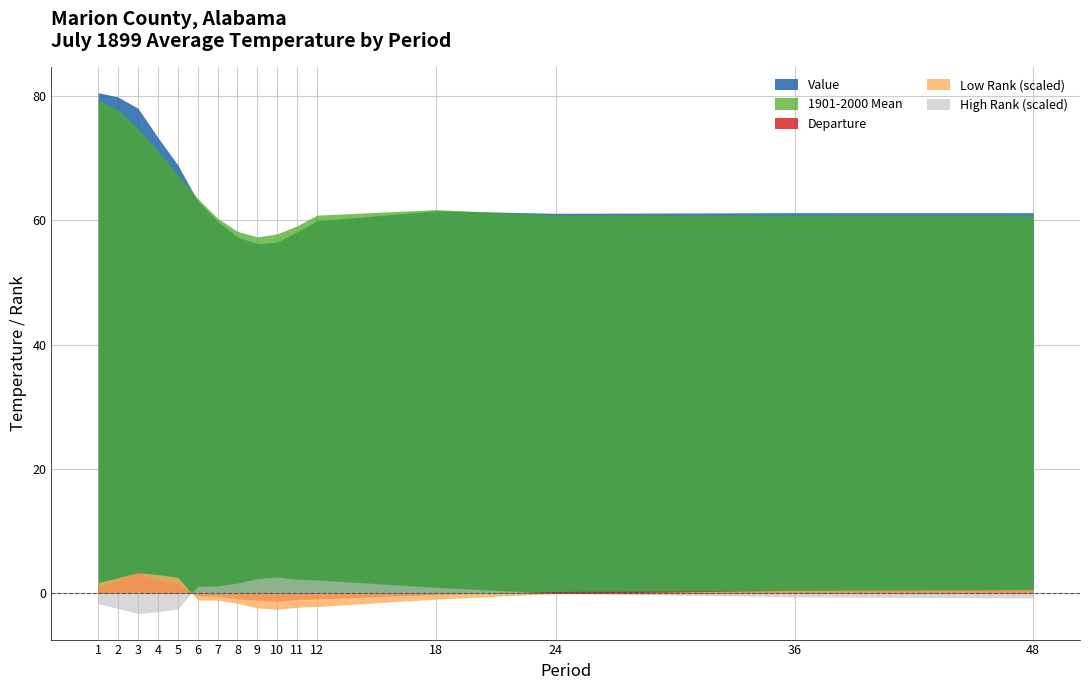

Is it true that Departure equals 0.5 at 24?

False